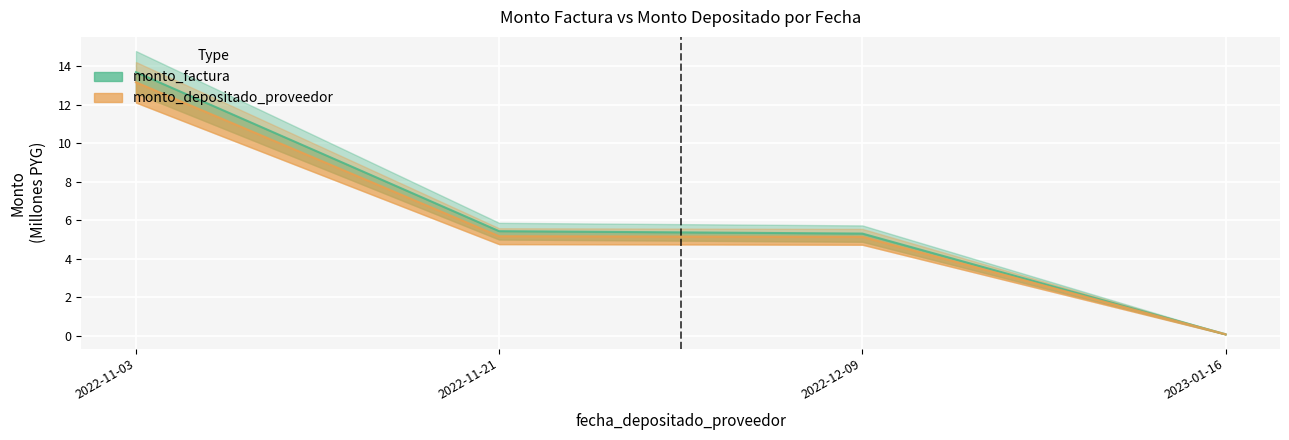

How many lines are shown in the chart?

2